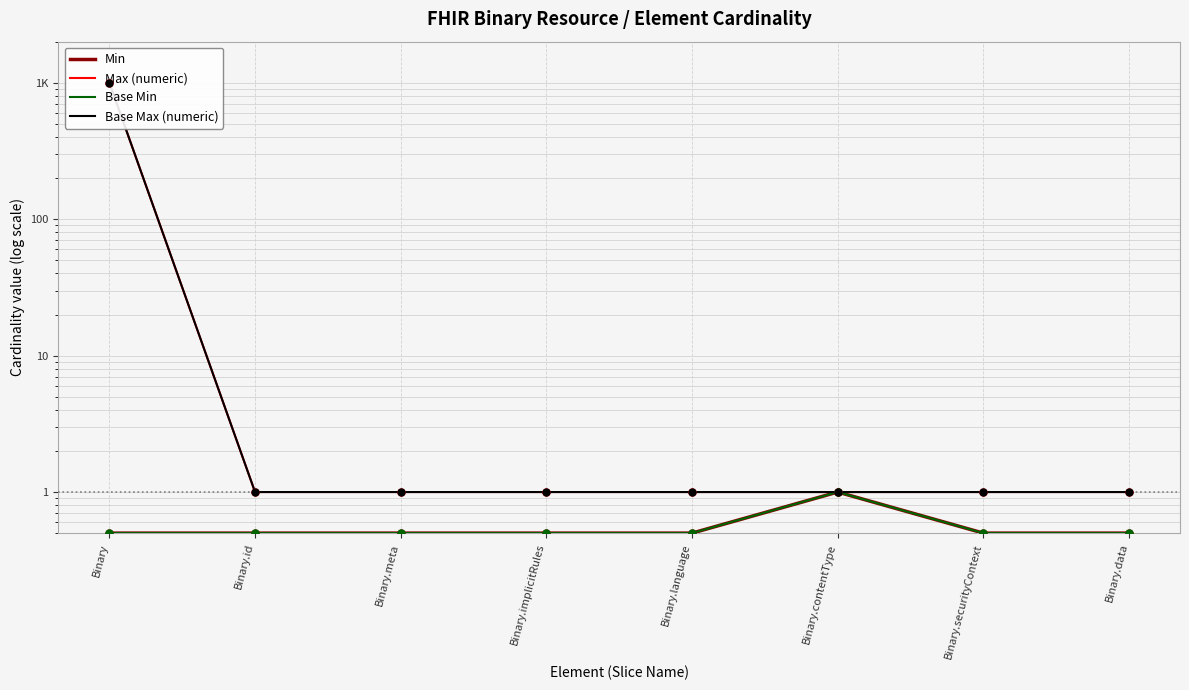

Read the Base Min value at Binary.contentType.

1.0